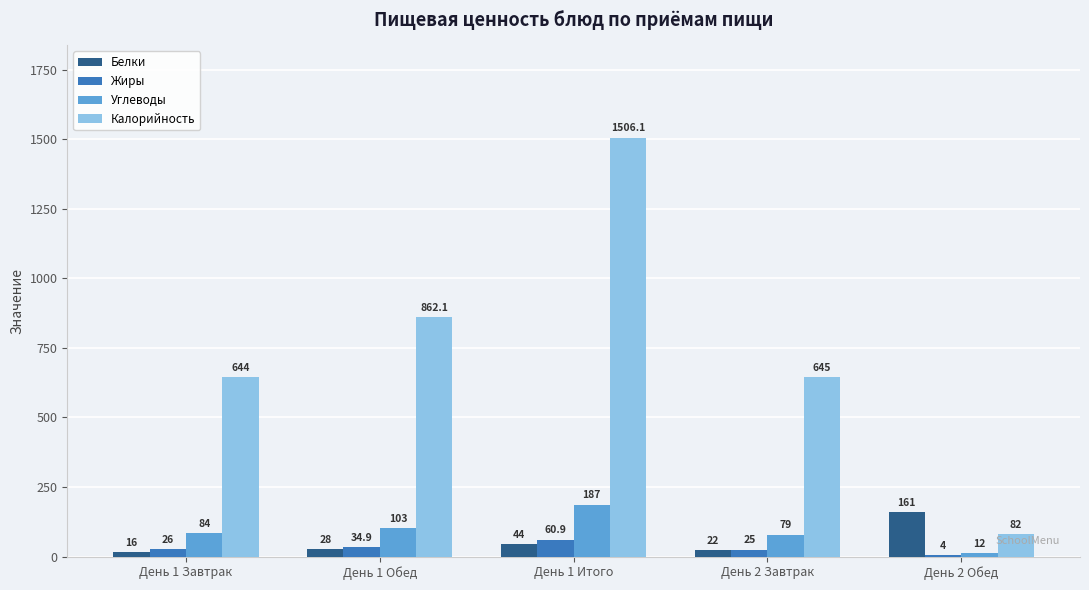

Reading left to right, extract all data points from this chart.

Белки: День 1 Завтрак=16.0	День 1 Обед=28.0	День 1 Итого=44.0	День 2 Завтрак=22.0	День 2 Обед=161.0
Жиры: День 1 Завтрак=26.0	День 1 Обед=34.9	День 1 Итого=60.9	День 2 Завтрак=25.0	День 2 Обед=4.0
Углеводы: День 1 Завтрак=84.0	День 1 Обед=103.0	День 1 Итого=187.0	День 2 Завтрак=79.0	День 2 Обед=12.0
Калорийность: День 1 Завтрак=644.0	День 1 Обед=862.1	День 1 Итого=1506.1	День 2 Завтрак=645.0	День 2 Обед=82.0